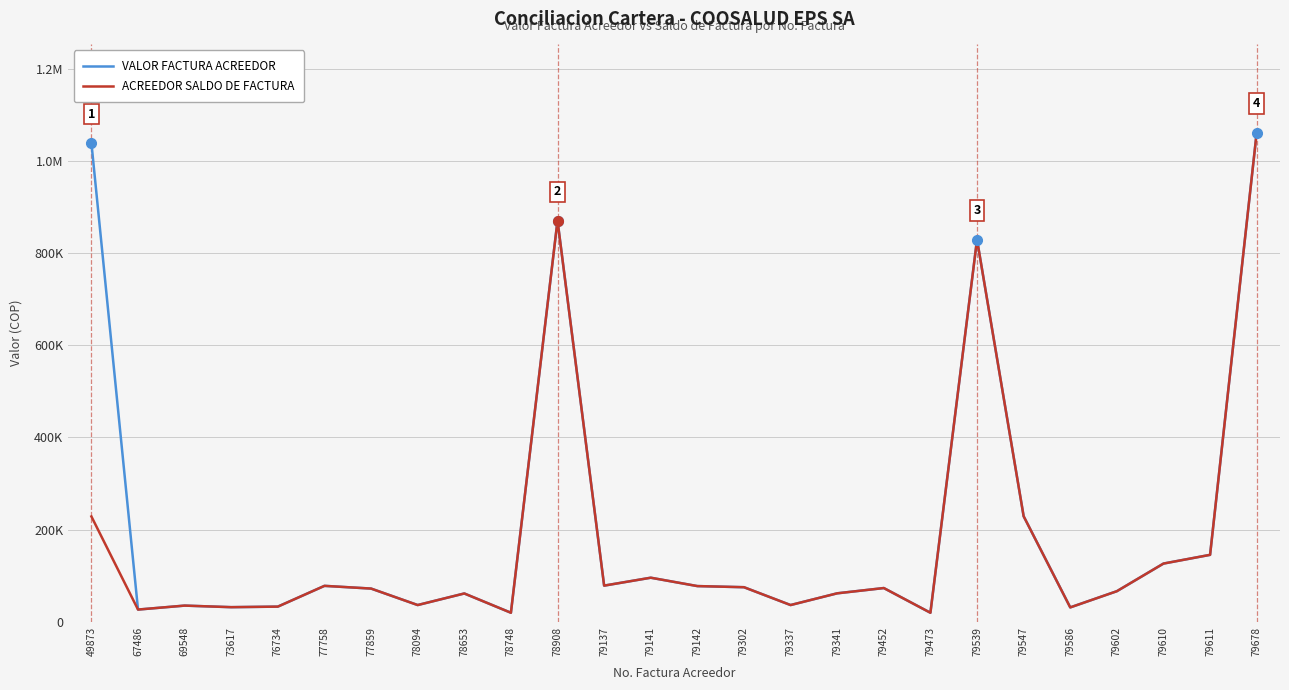

Is this an area chart (filled region under the line)?

No